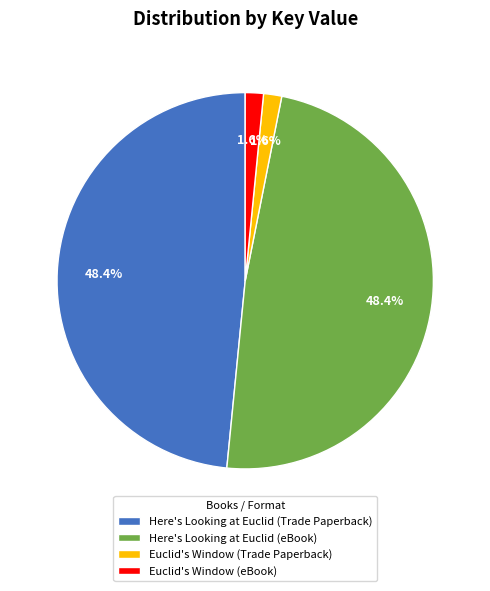

Between Euclid's Window (Trade Paperback) and Here's Looking at Euclid (Trade Paperback), which is larger?

Here's Looking at Euclid (Trade Paperback)